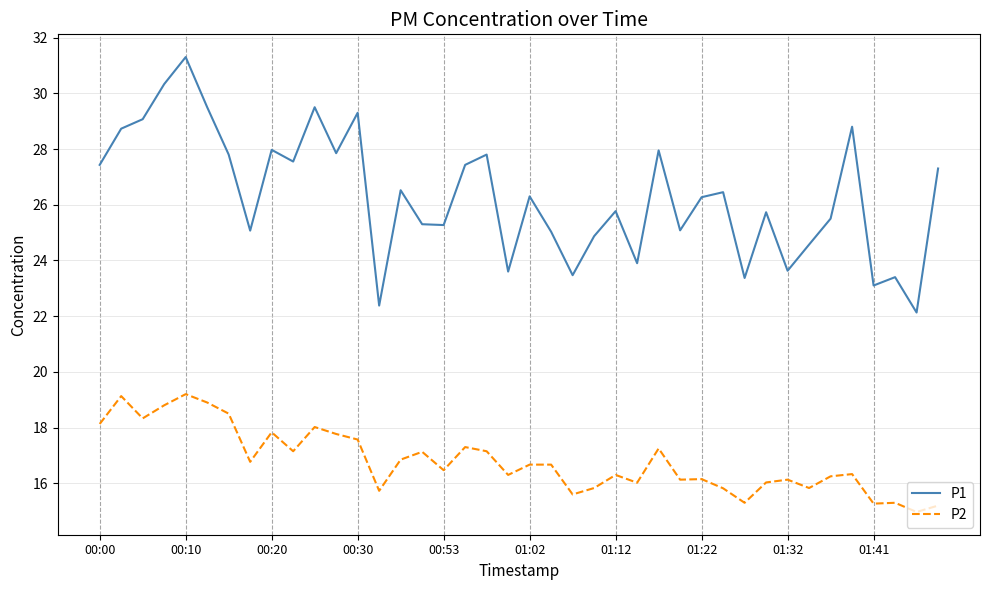

List the series in order of their peak value, lowest first.

P2, P1